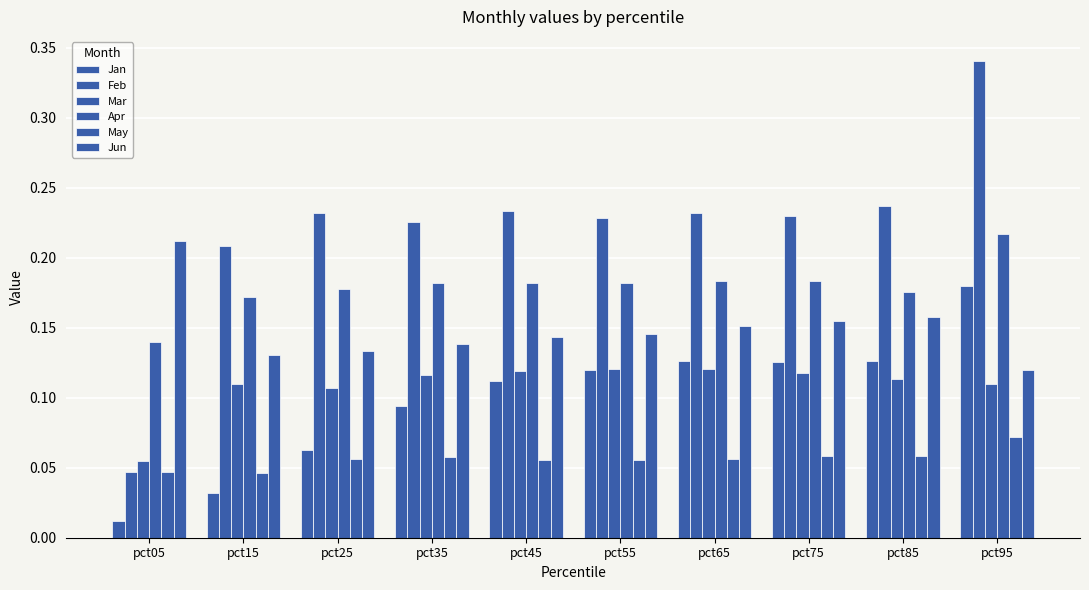

Does the chart contain stacked bars?

No